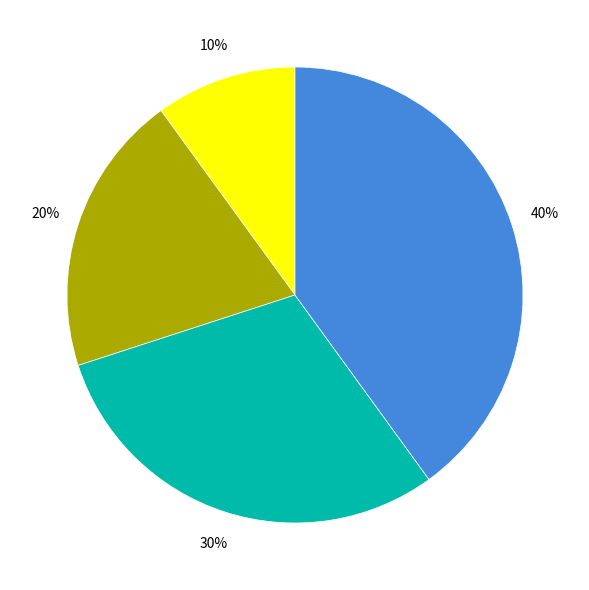

To the nearest percent, what is the difference between the largest and smallest slice percentages?

30%